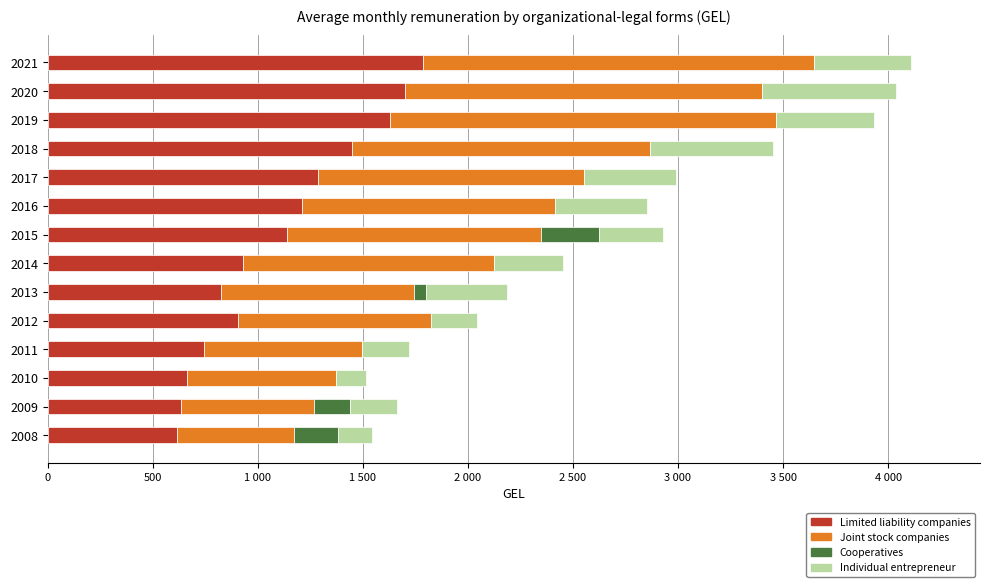

What is the value of the Limited liability companies bar at the 1st from the left?

613.1